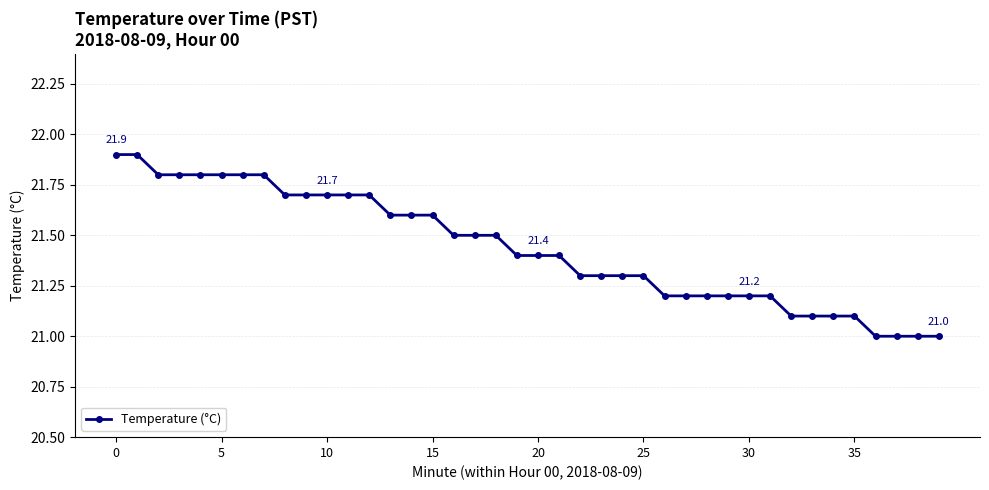

What is the difference between the second highest and minimum values?

0.9